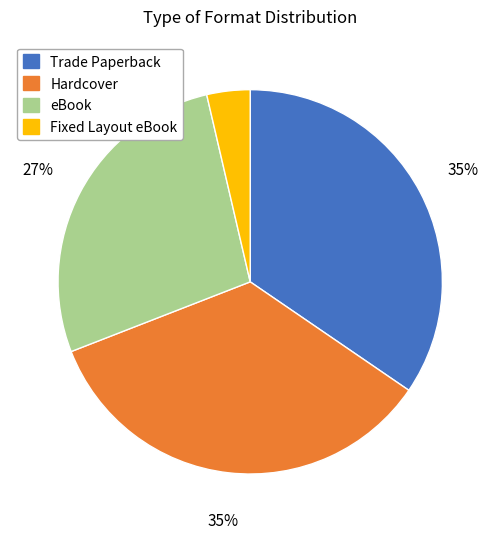

Is there any slice that represents more than half of the pie?

No